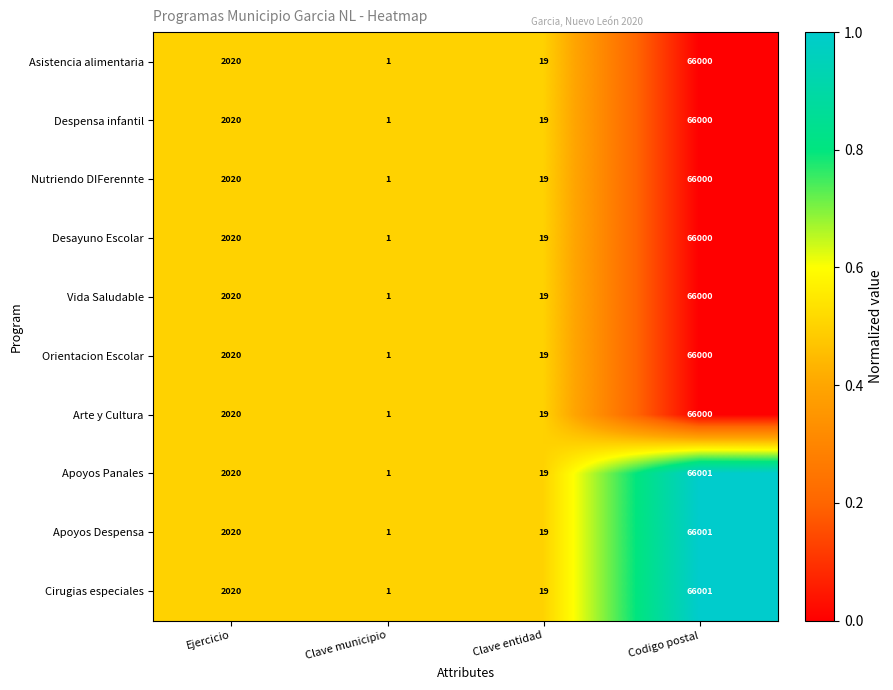

Rank the categories by Asistencia alimentaria value from lowest to highest.

Clave municipio, Clave entidad, Ejercicio, Codigo postal